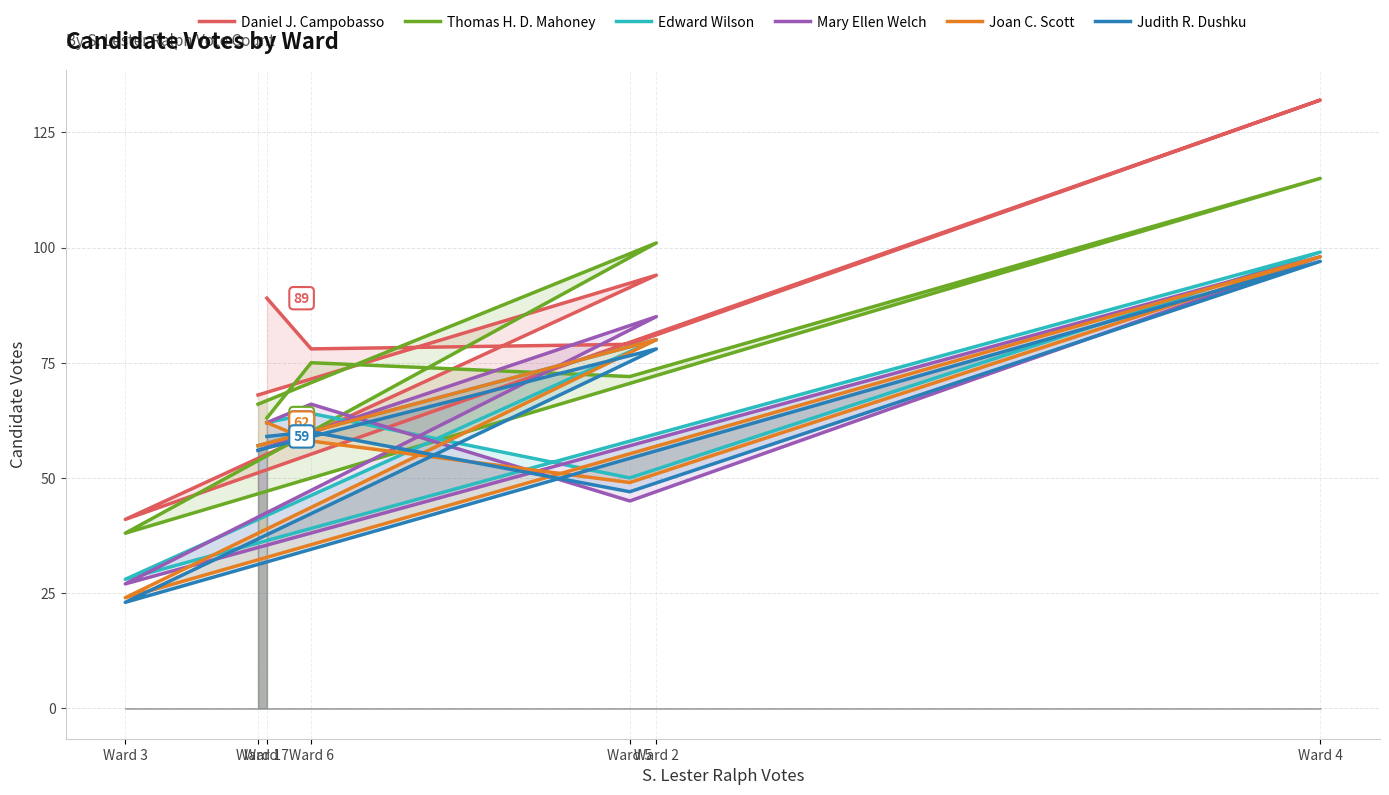

What is the maximum value for Thomas H. D. Mahoney?

115